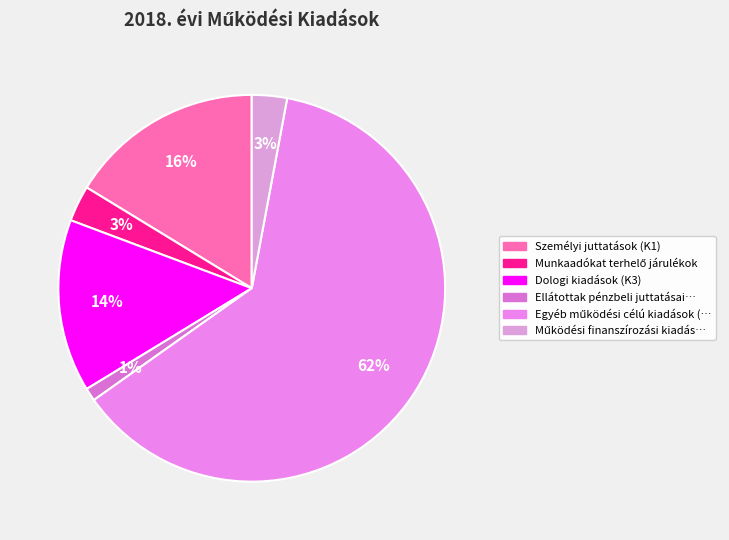

How many slices are in this pie chart?

6